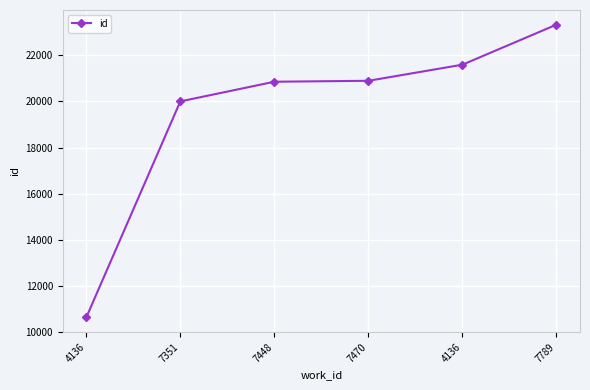

List the labels in order of value, largest first.

7789, 4136, 7470, 7448, 7351, 4136